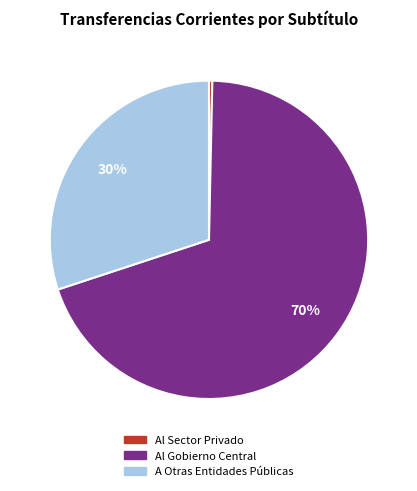

Does Al Gobierno Central account for over 50% of the chart?

Yes